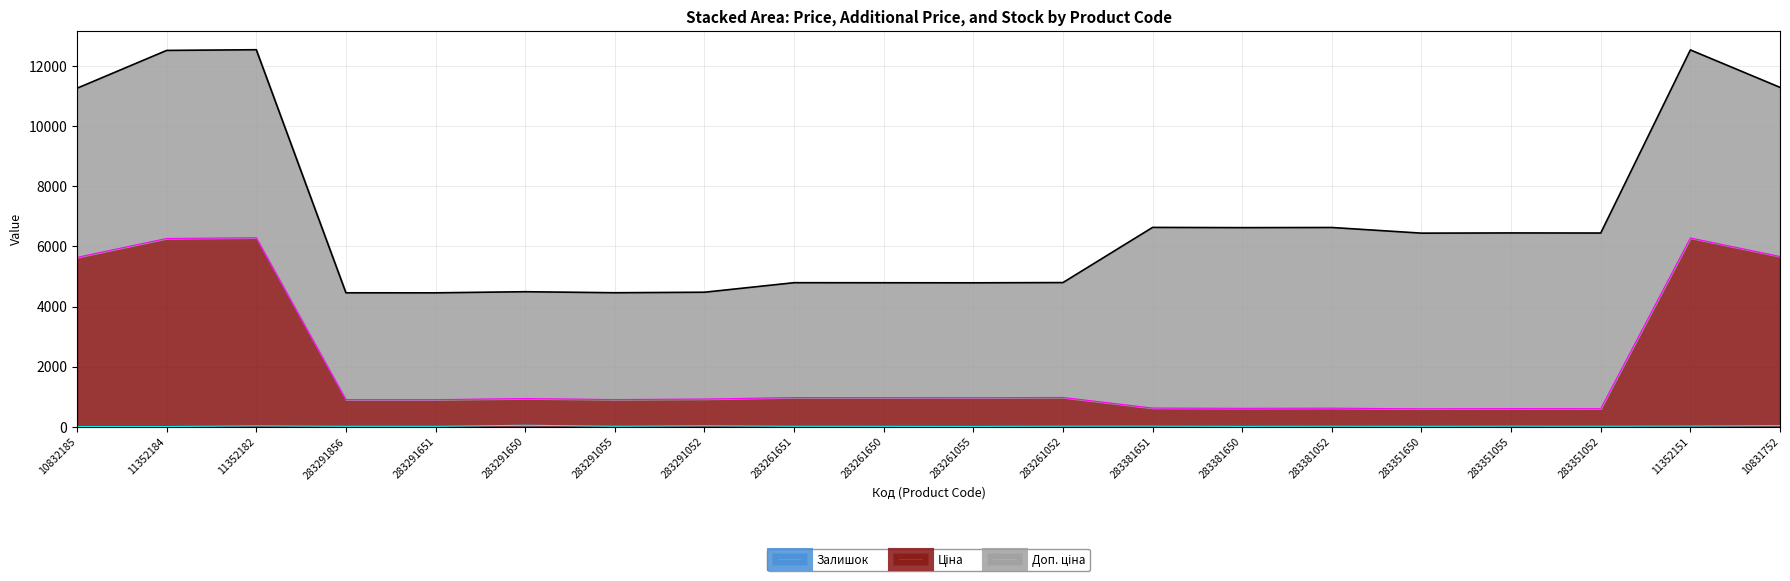

Does the chart have visible grid lines?

Yes